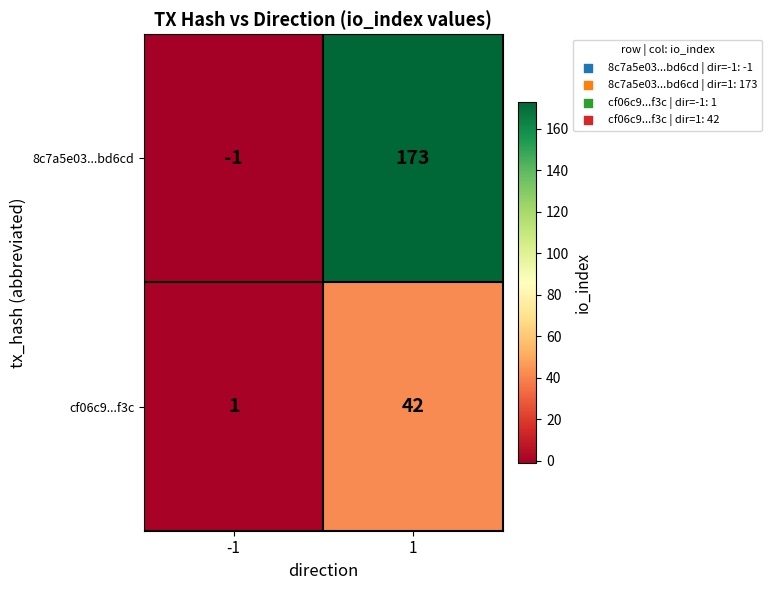

What is the difference between the highest and lowest values at 1?

131